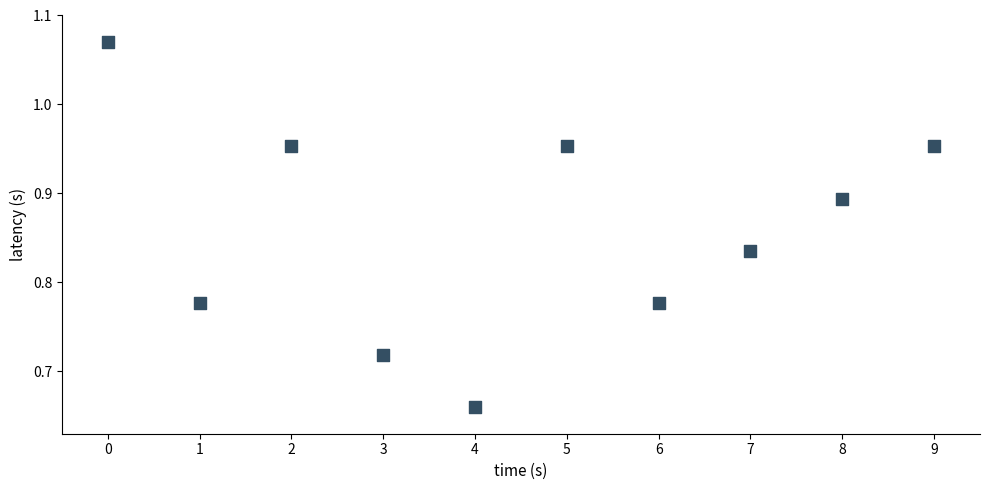

What is the range of Y values (max minus min)?

0.4